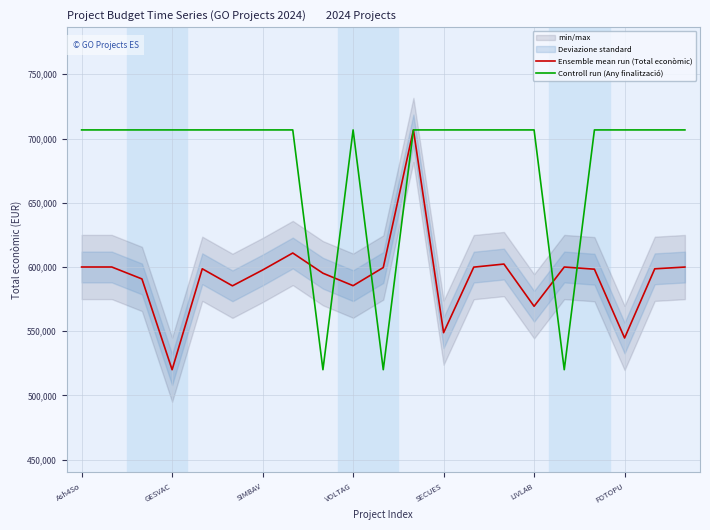

The Controll run (Any finalització) series shows 225770.3 at VOLTAG. True or false?

False